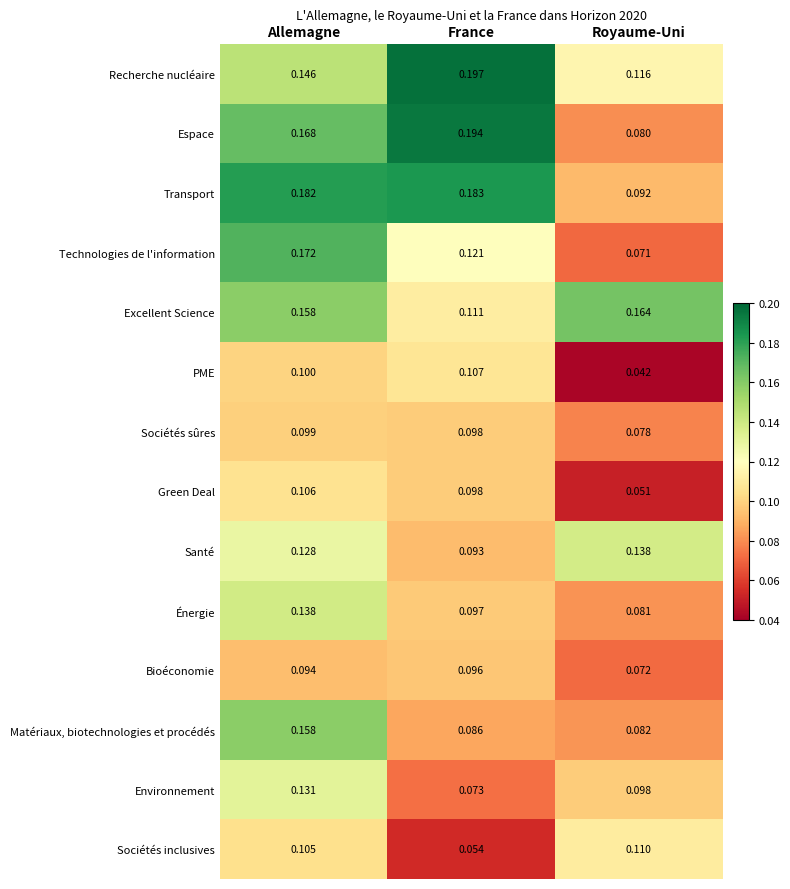

At how many categories does at least one series exceed 0?

3